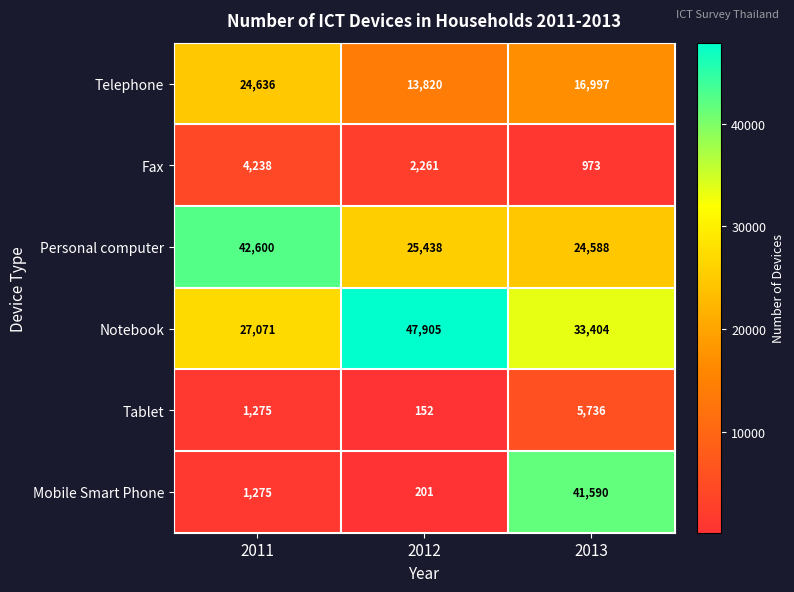

Reading left to right, list all the values displayed in this chart.

Telephone: 2011=24636	2012=13820	2013=16997
Fax: 2011=4238	2012=2261	2013=973
Personal computer: 2011=42600	2012=25438	2013=24588
Notebook: 2011=27071	2012=47905	2013=33404
Tablet: 2011=1275	2012=152	2013=5736
Mobile Smart Phone: 2011=1275	2012=201	2013=41590